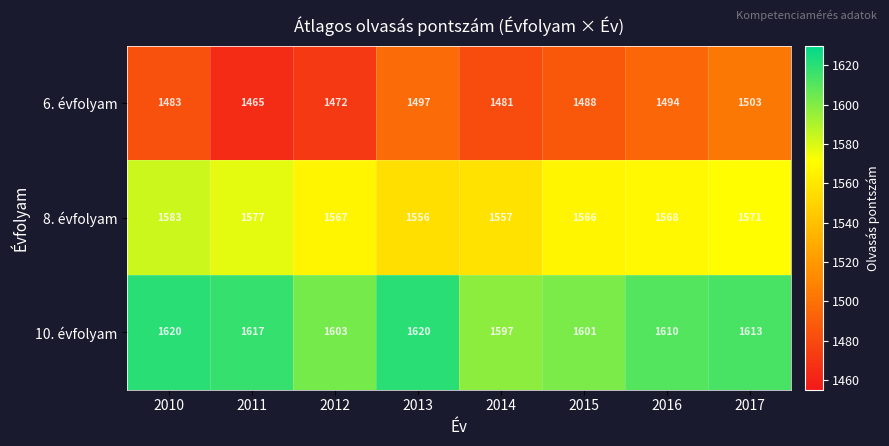

Between 2010 and 2017, which series saw the biggest shift?

6. évfolyam